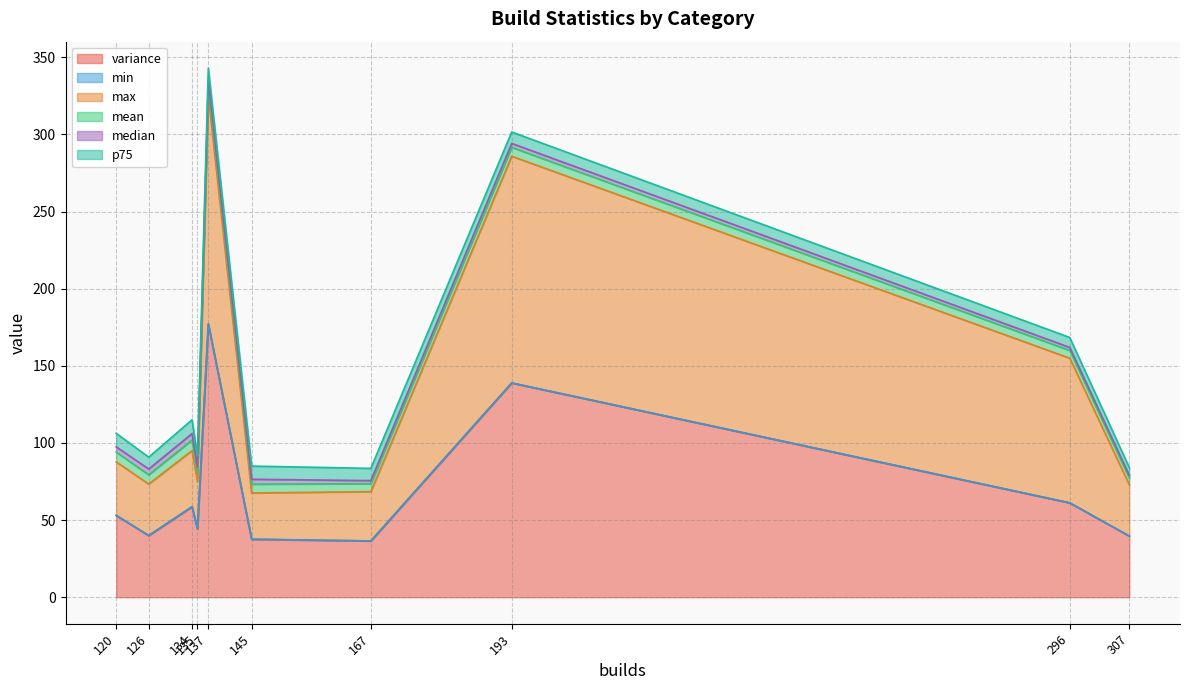

What is the approximate value of mean at 135?

5.9